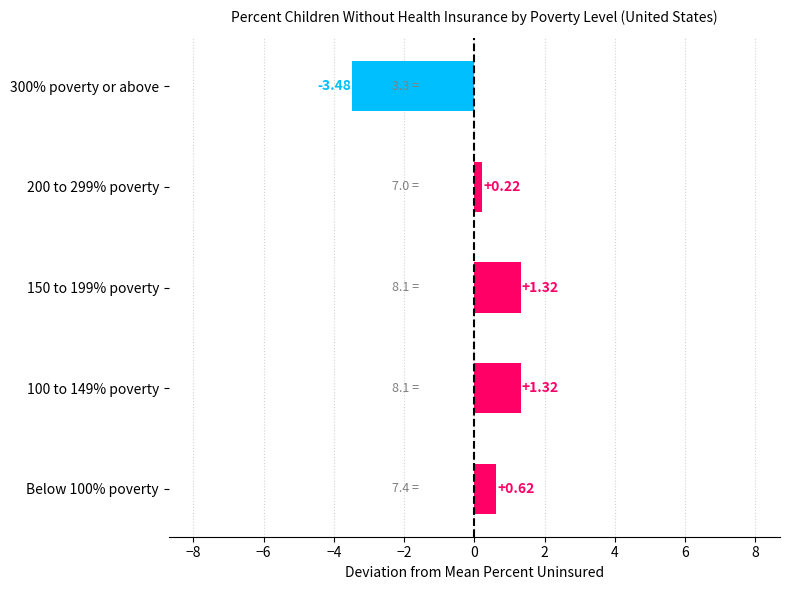

Which has a higher value, 300% poverty or above or 150 to 199% poverty?

150 to 199% poverty